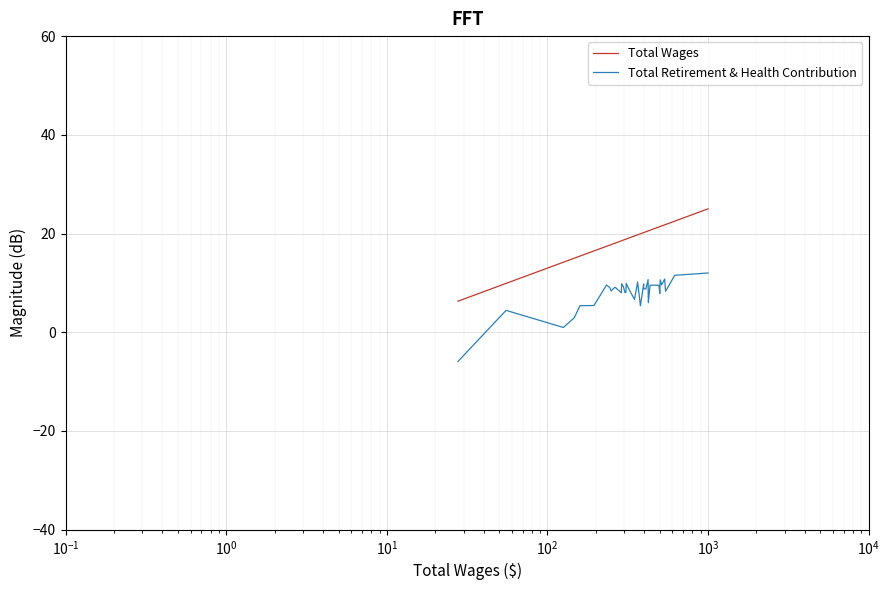

How many lines are shown in the chart?

2